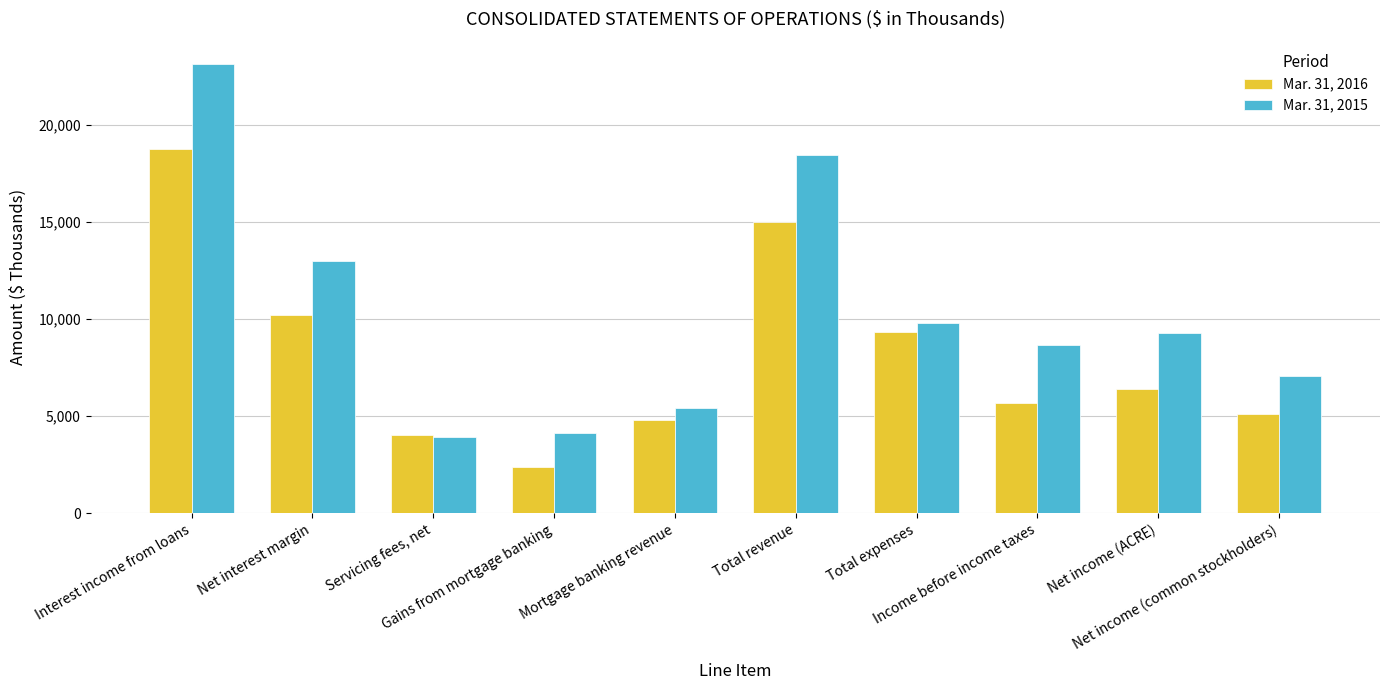

Which series has the widest spread of values?

Mar. 31, 2015